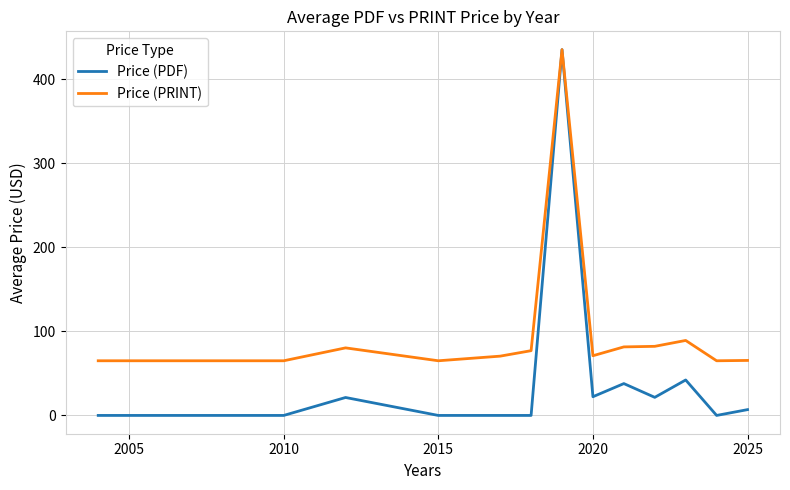

List the series in order of their overall mean, lowest first.

Price (PDF), Price (PRINT)